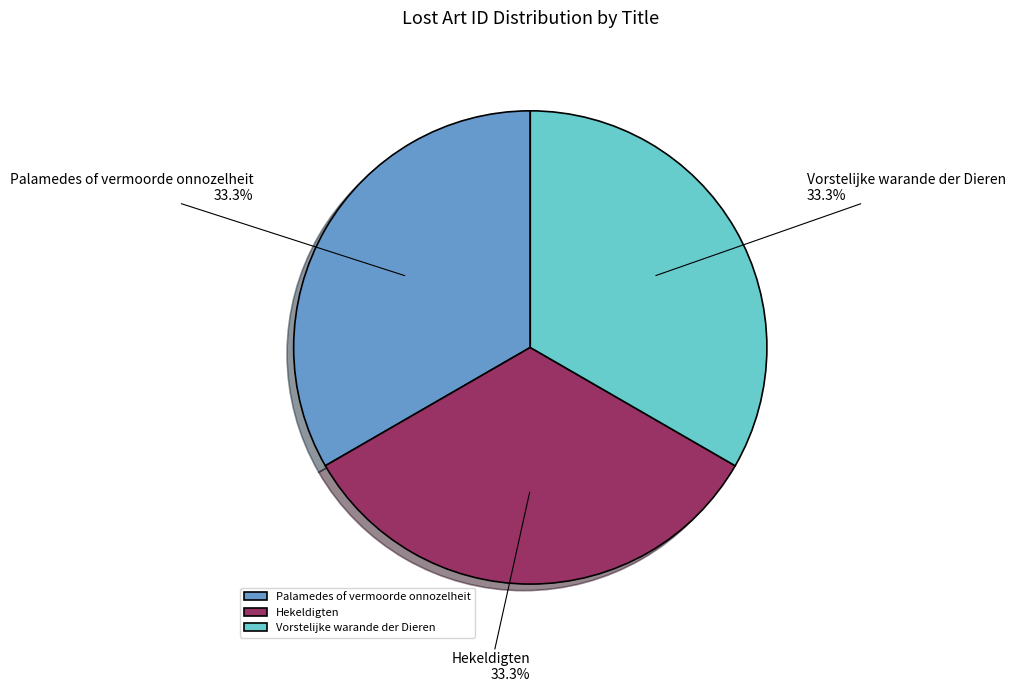

To the nearest percent, what is the combined percentage of Hekeldigten and Vorstelijke warande der Dieren?

67%